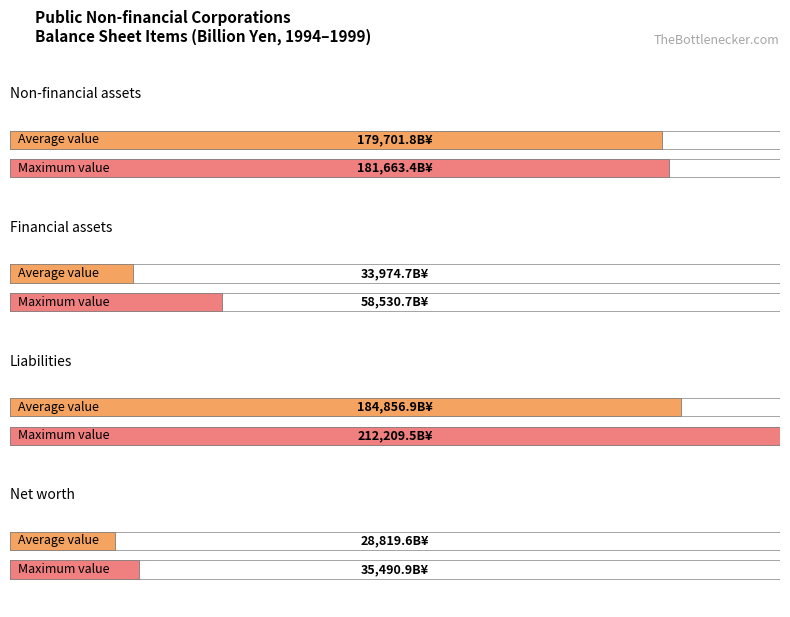

What is the difference between the second highest and minimum values in the Non-financial assets series?

7311.5